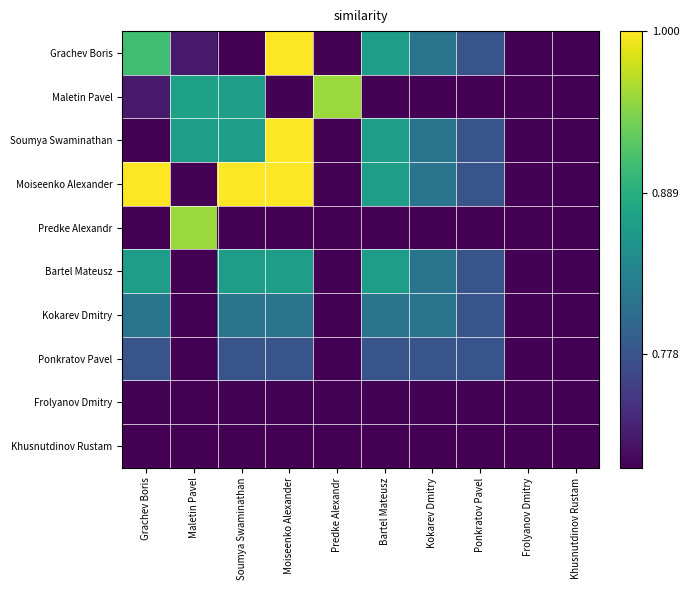

How many distinct data groups are displayed?

10